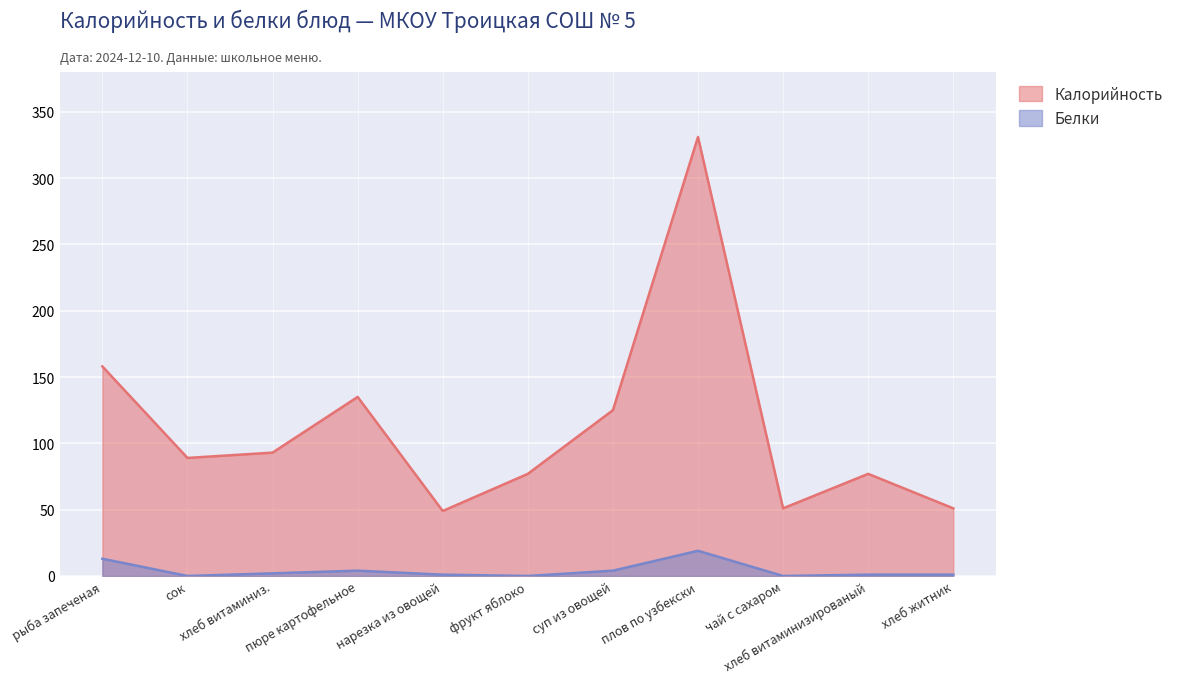

What is the value of the Белки point at the 5th from the left?

1